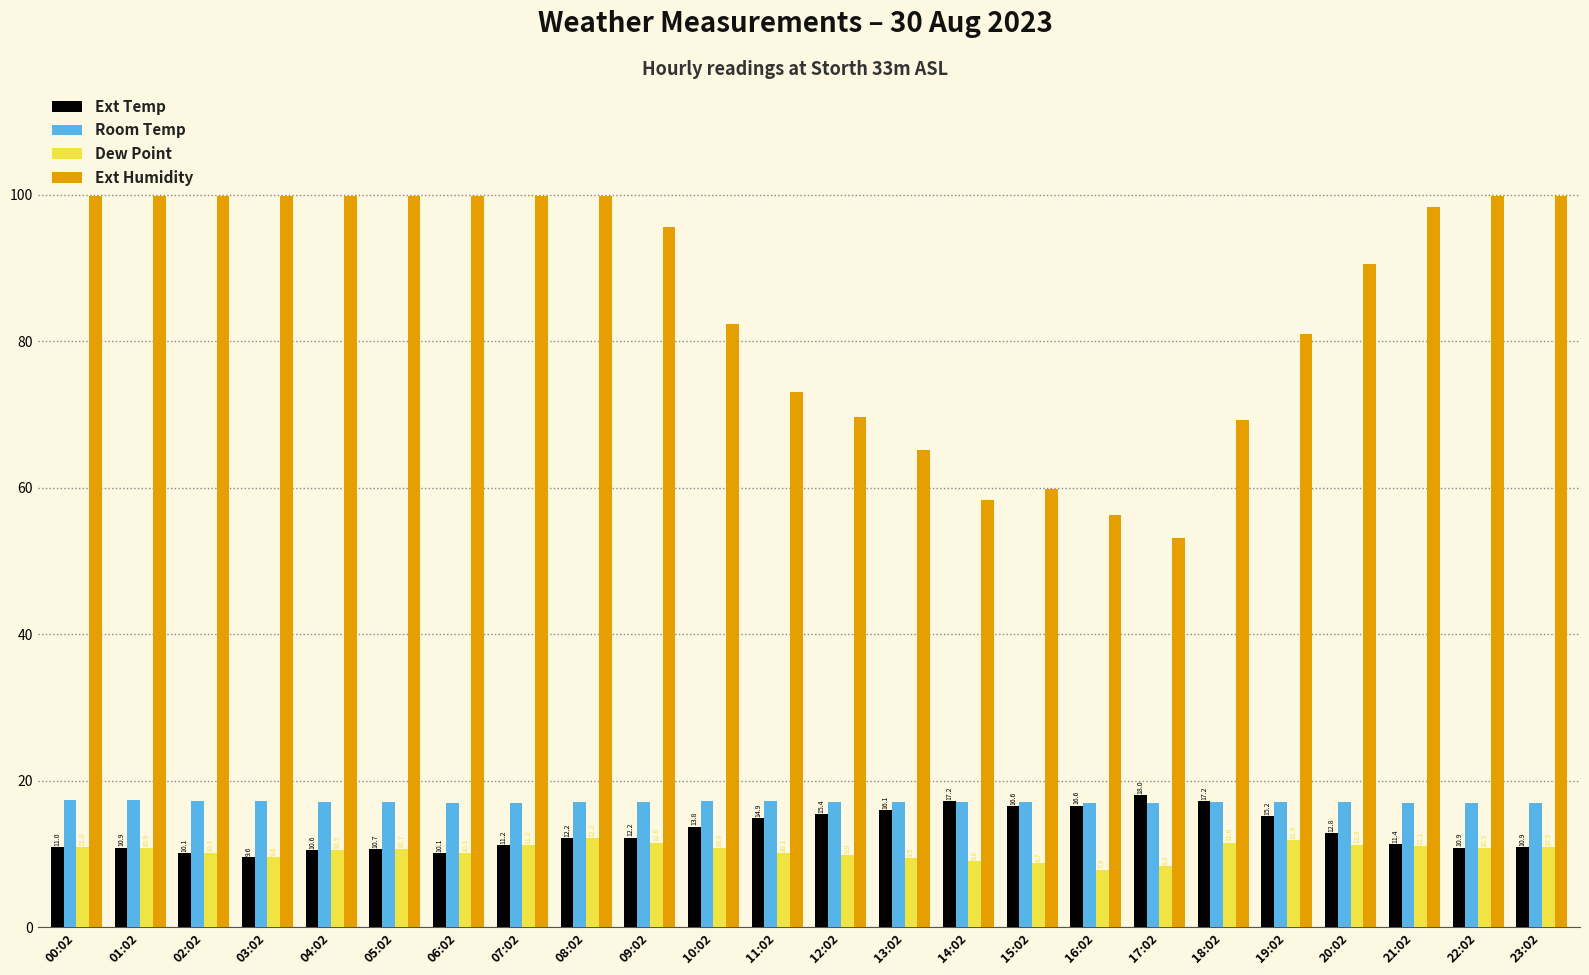

What is the maximum value shown in the chart?

99.9